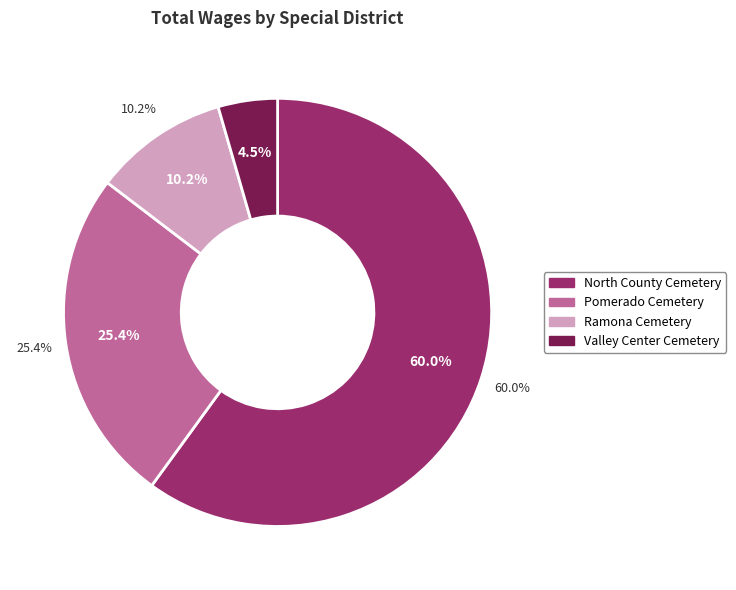

Combined, what portion of the pie is Ramona Cemetery District and Pomerado Cemetery District?

35.5%